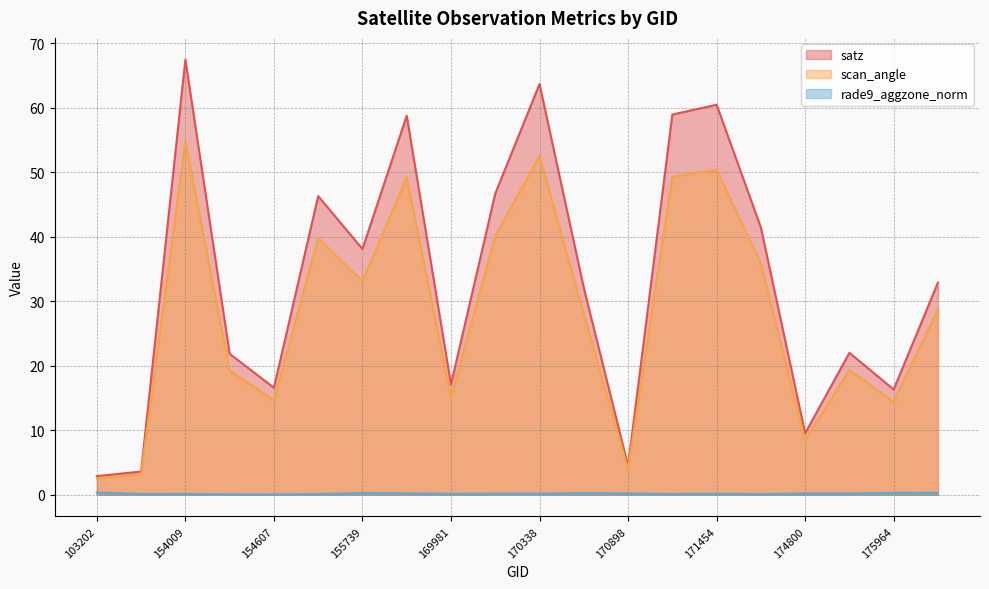

What are all the series names shown in the legend?

satz, scan_angle, rade9_aggzone_norm